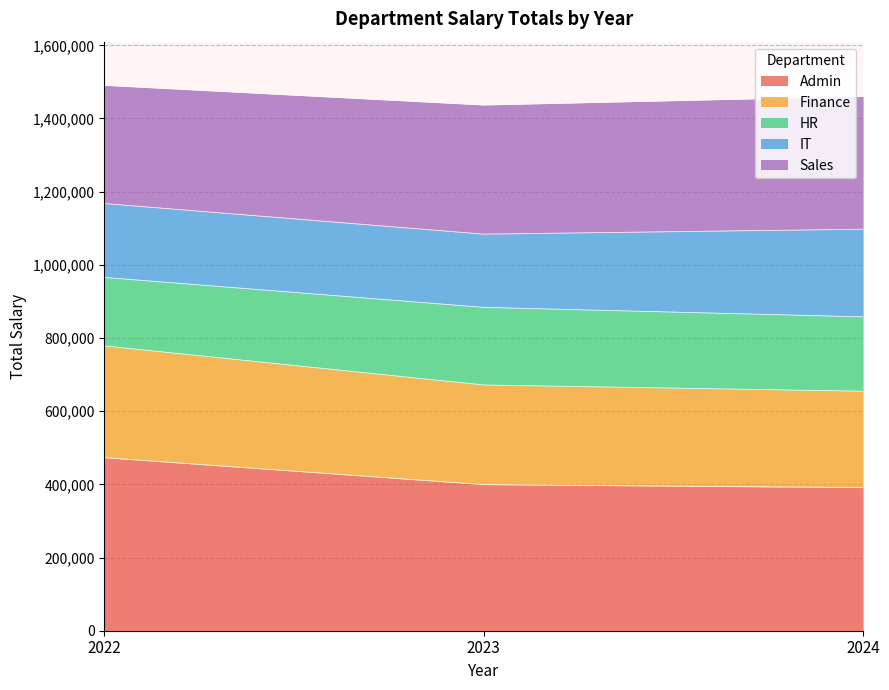

At which label is HR closest to 1463829?

2024